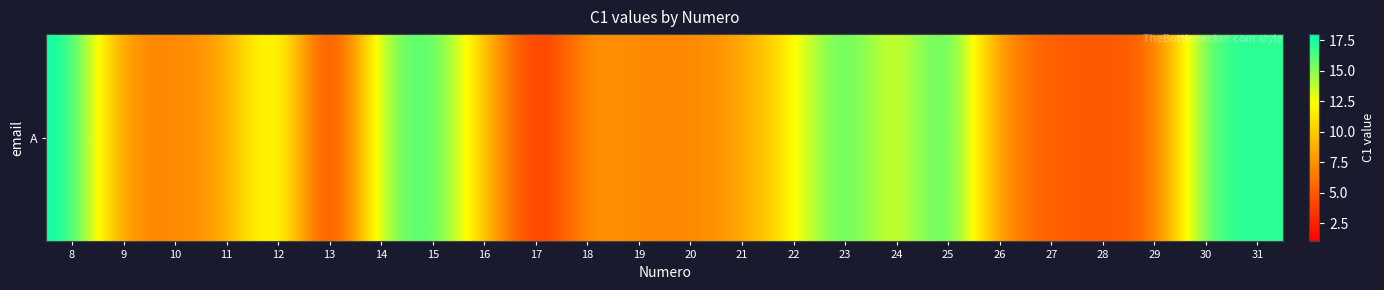

What is the minimum value shown in the chart?

1